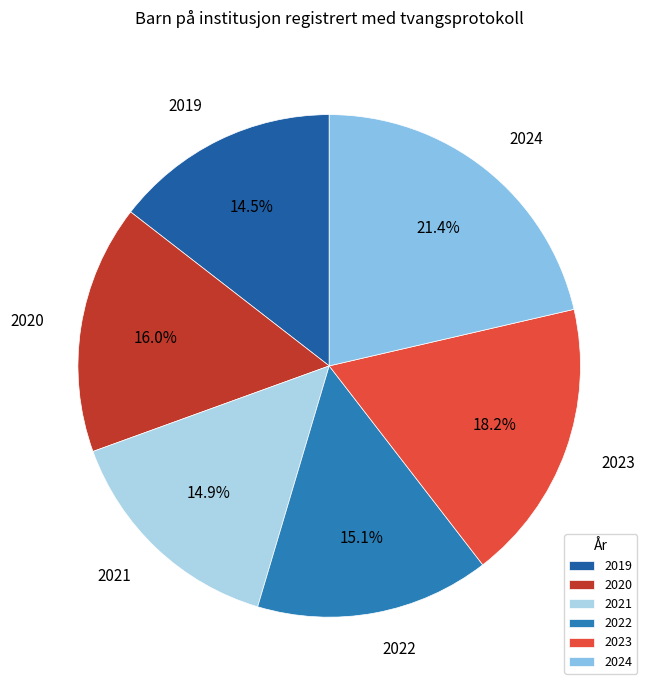

Which has a higher value, 2024 or 2020?

2024